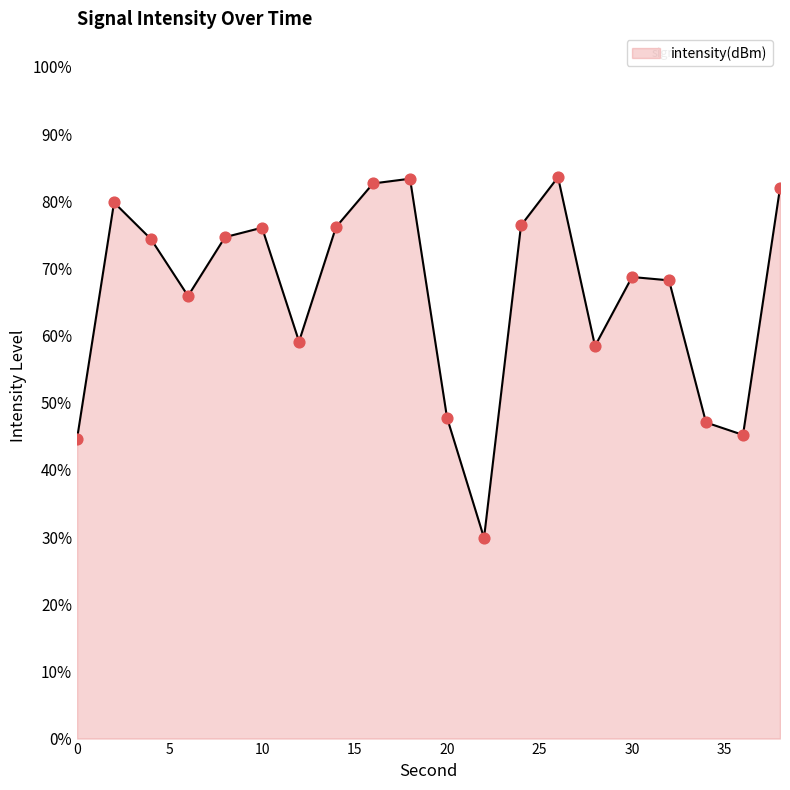

What is the smallest value displayed?

29.9